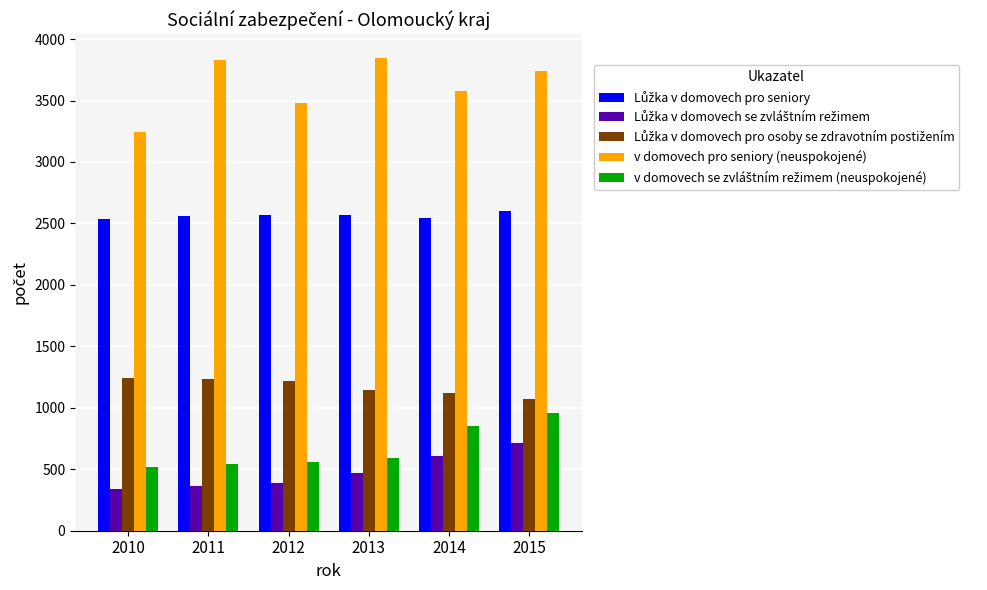

The v domovech pro seniory (neuspokojené) series shows 3476 at 2012. True or false?

True